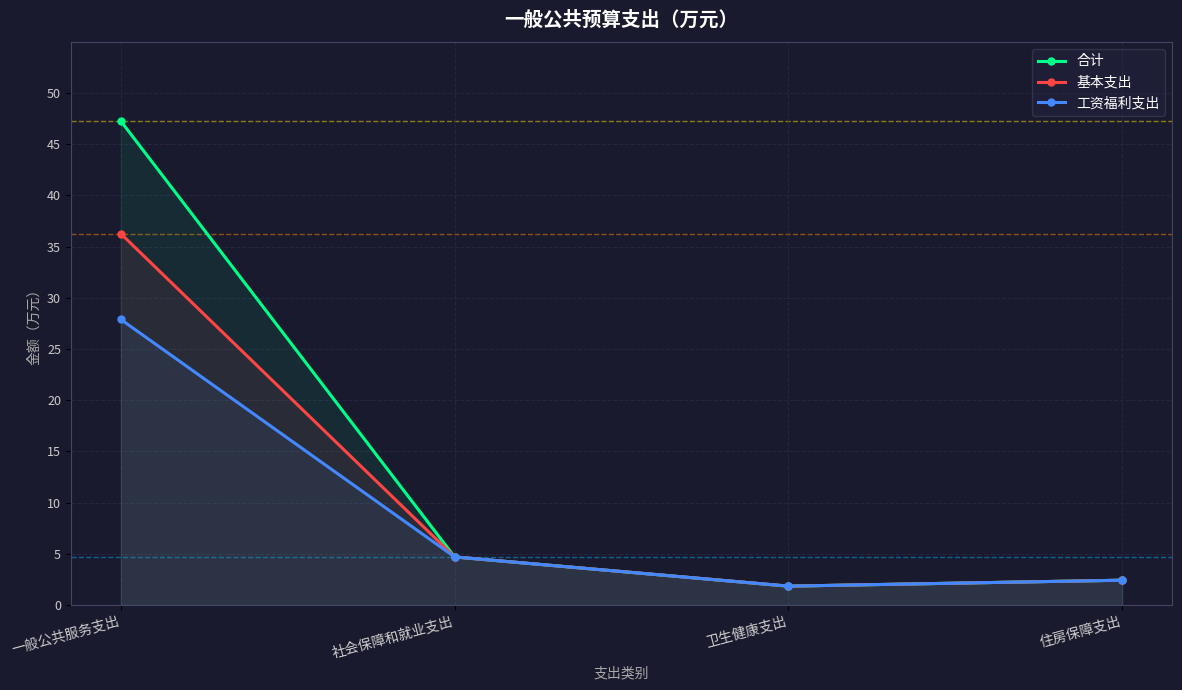

What is the average value of the 合计 series?

14.0